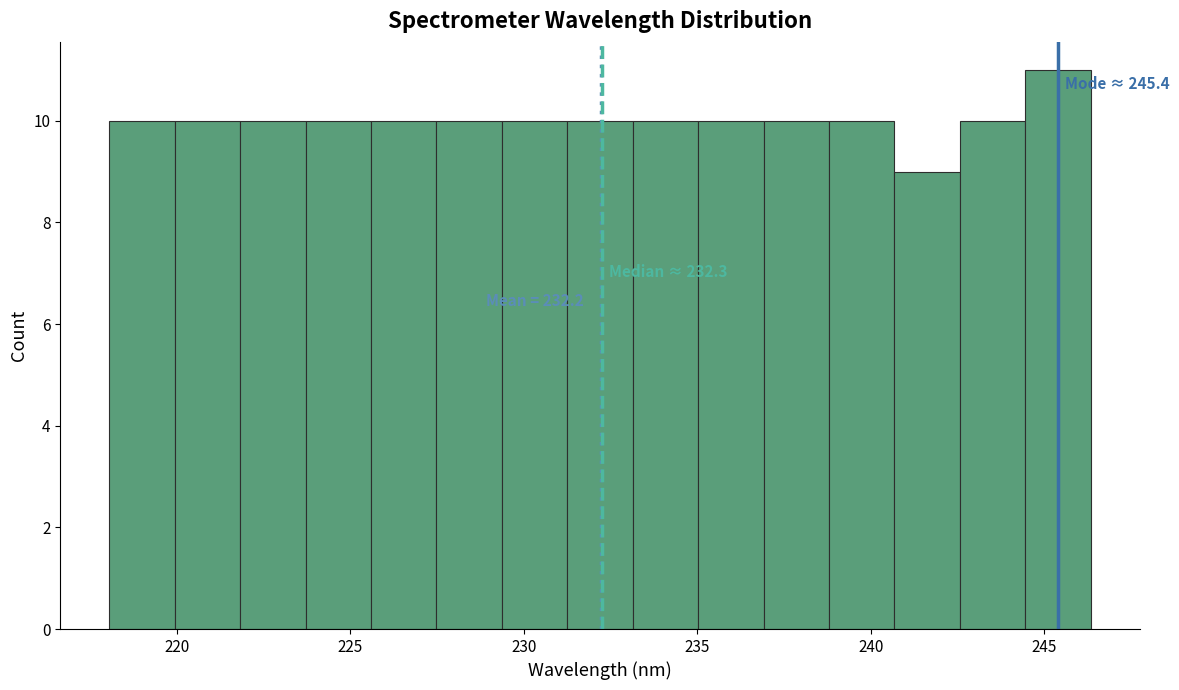

Around what value on the x-axis is the tallest bar? Give the approximate position of its centre, as read against the axis.

245.5